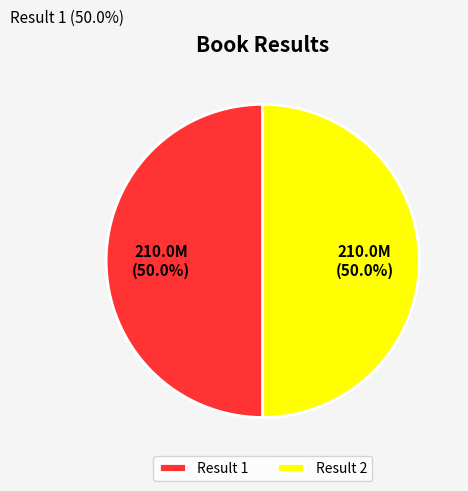

Approximately how many times larger is the value at Result 1 compared to Result 2?

1.0